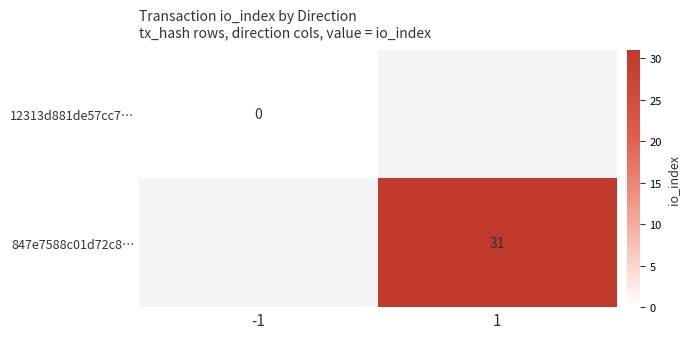

How many distinct data groups are displayed?

2